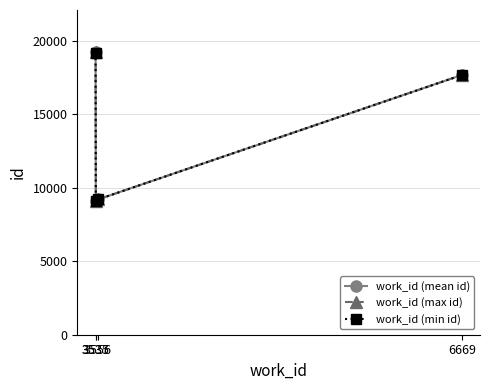

What is the value of the work_id (mean id) point at the 1st from the left?

19223.5